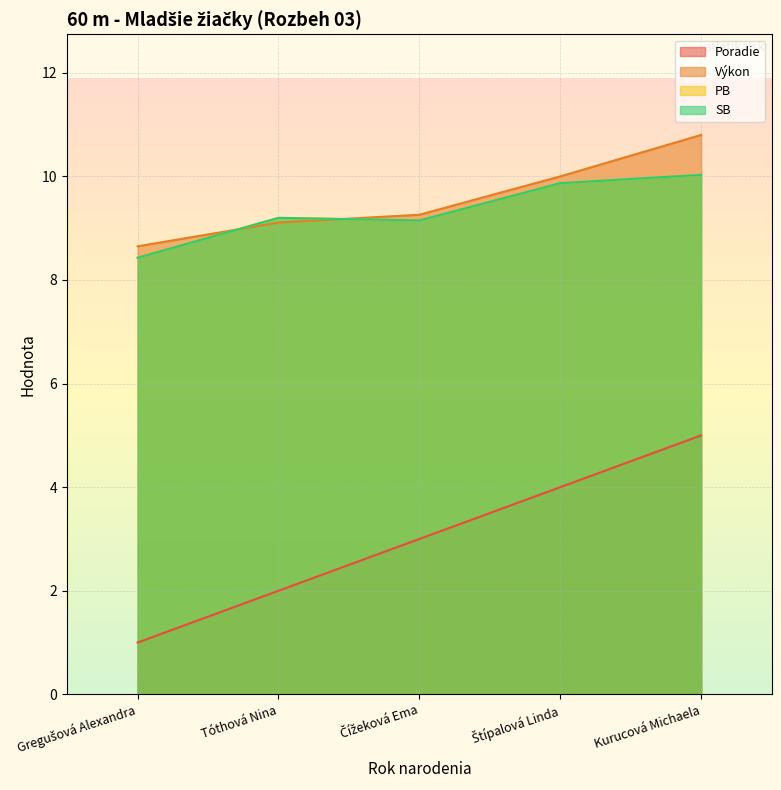

What is the approximate value of SB at Kurucová Michaela?

10.0